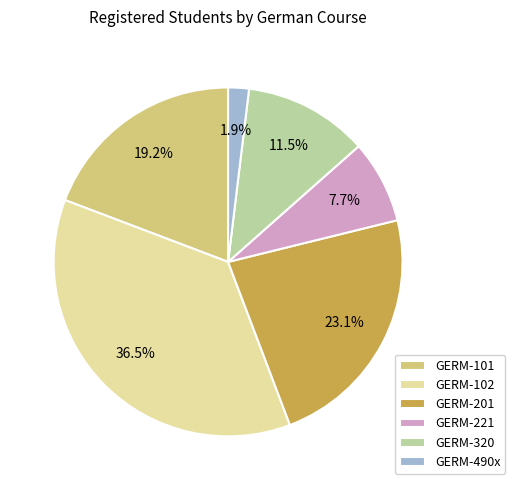

Combined, do GERM-101 and GERM-490x account for over 50%?

No